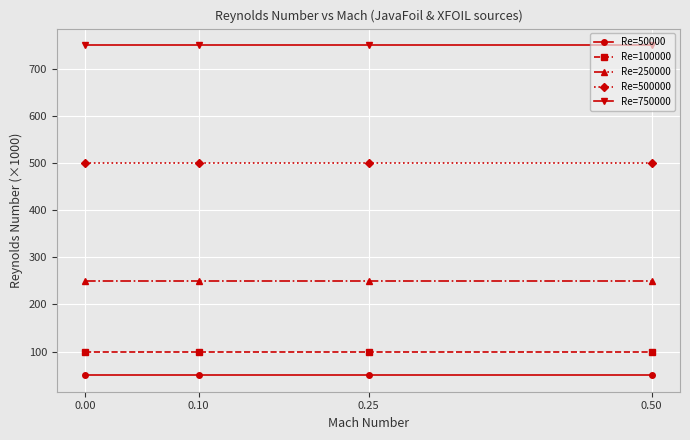

True or false: Re=750000 and Re=50000 intersect in this chart.

False